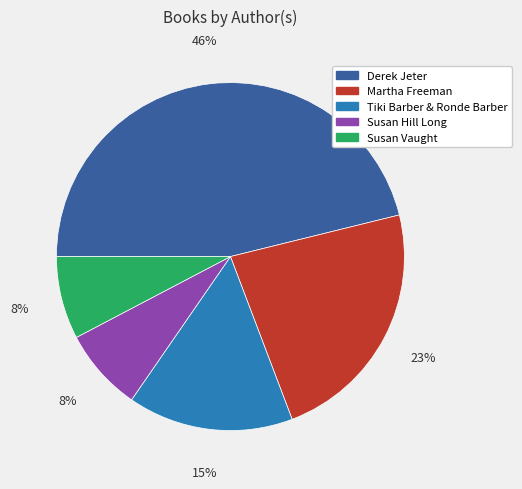

Is Susan Hill Long the majority of the pie?

No